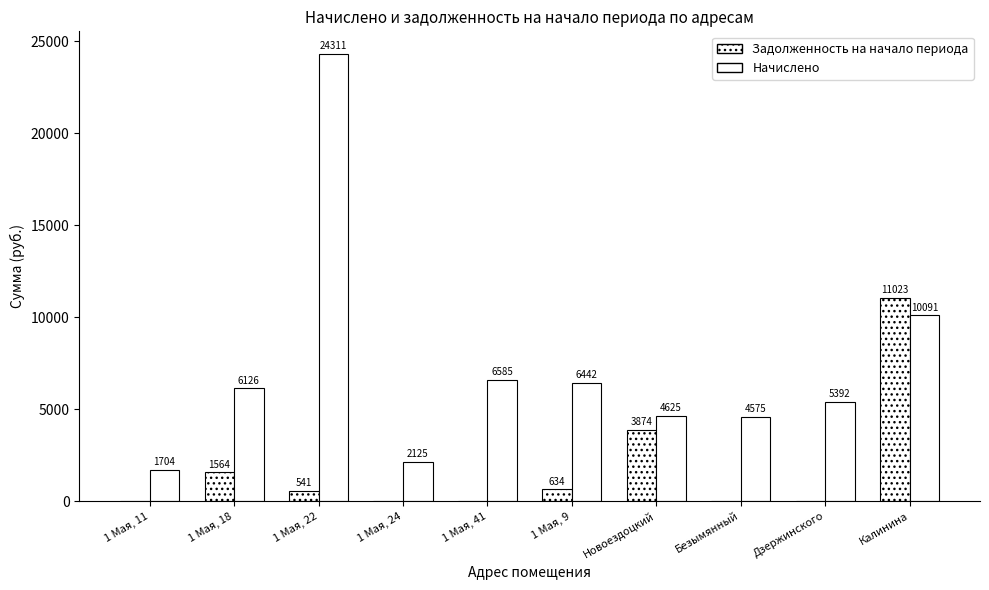

Does the chart contain stacked bars?

No